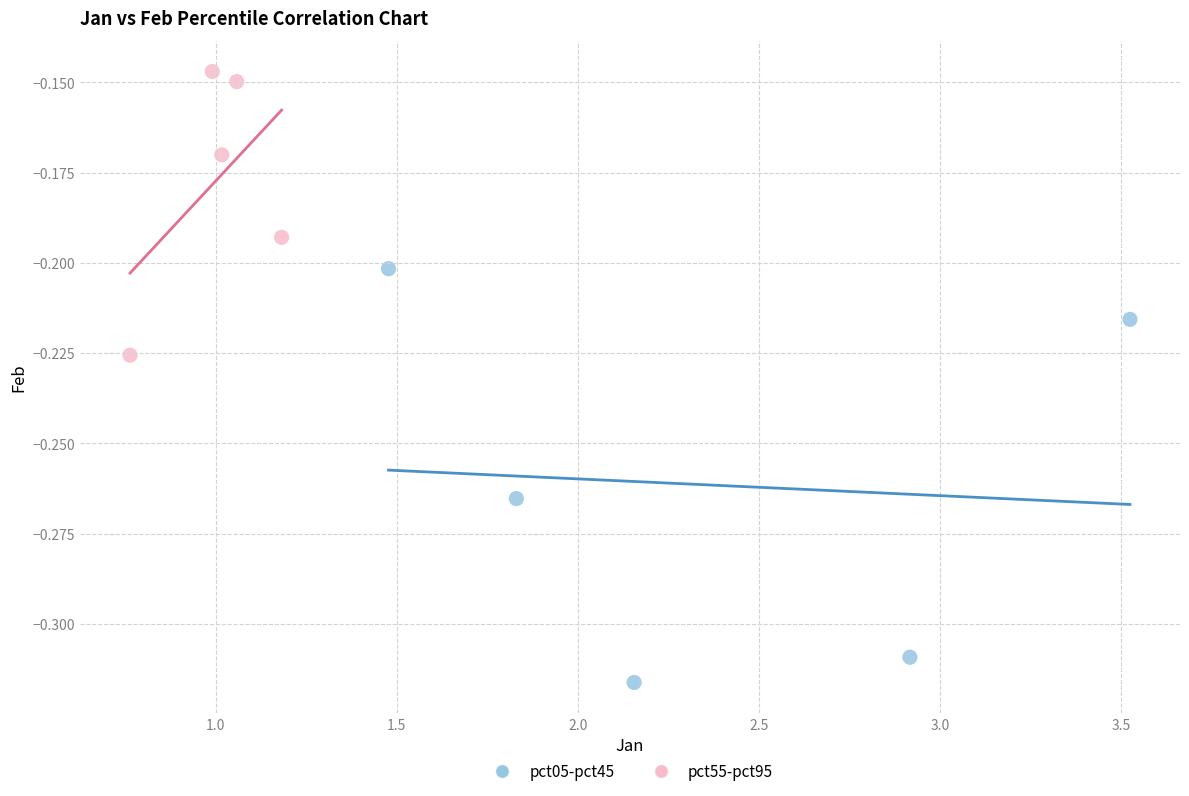

Which series contains the highest Y value?

pct55-pct95